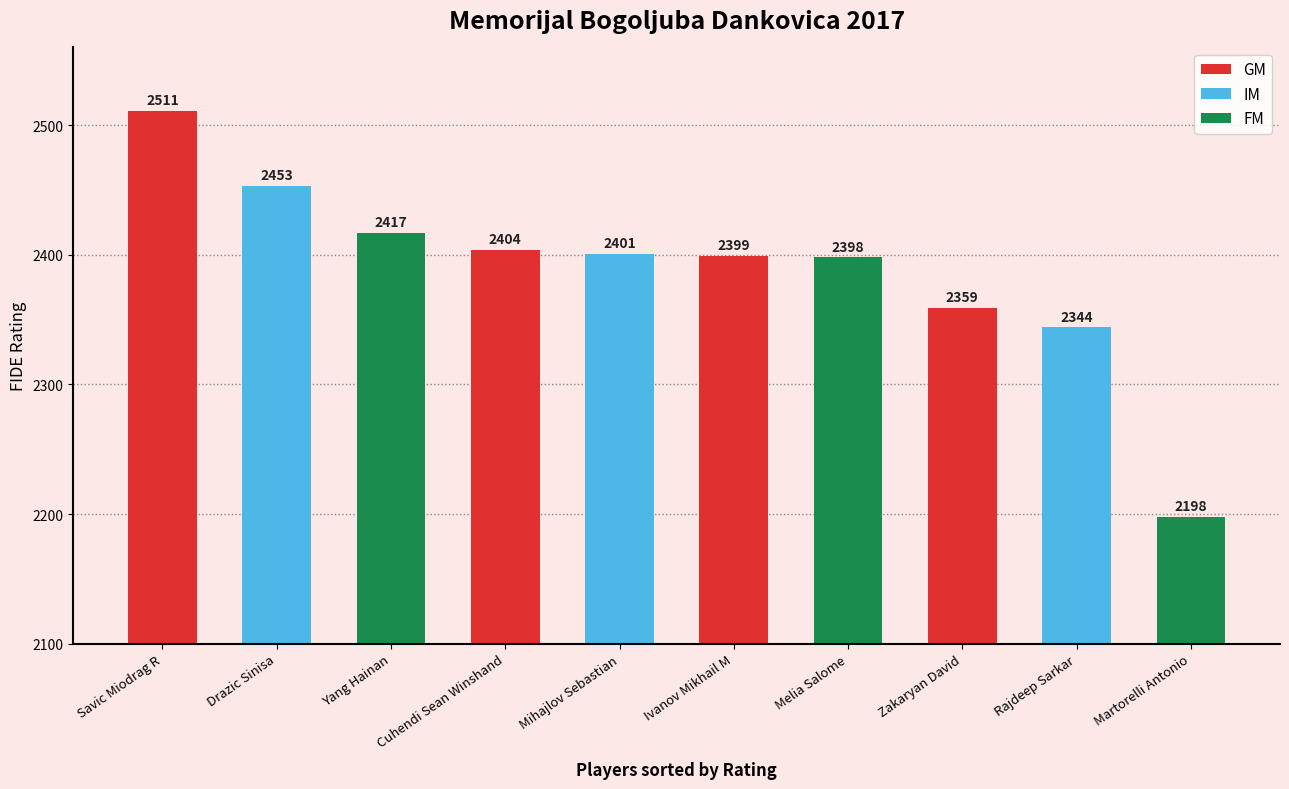

At which label does the data first exceed 2401?

Savic Miodrag R